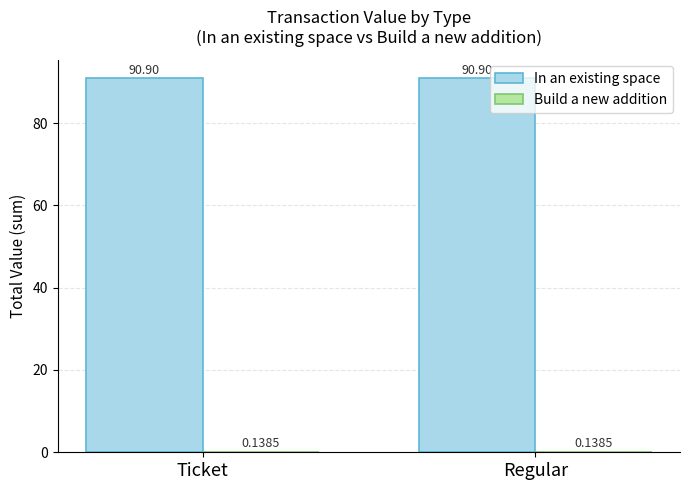

What is the total value across all series at Ticket?

91.0